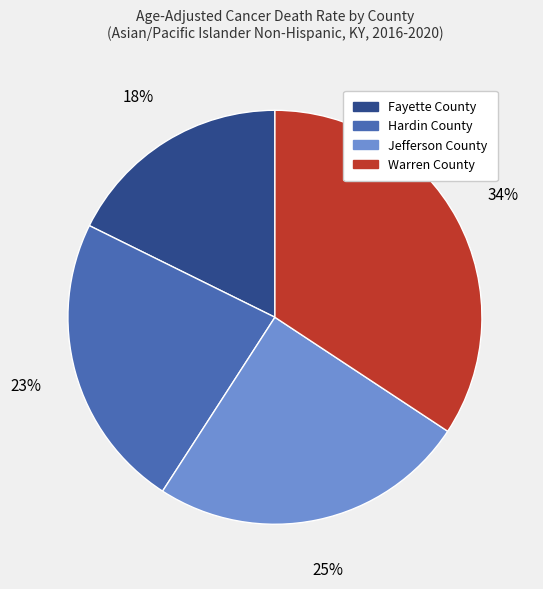

How many slices are in this pie chart?

4